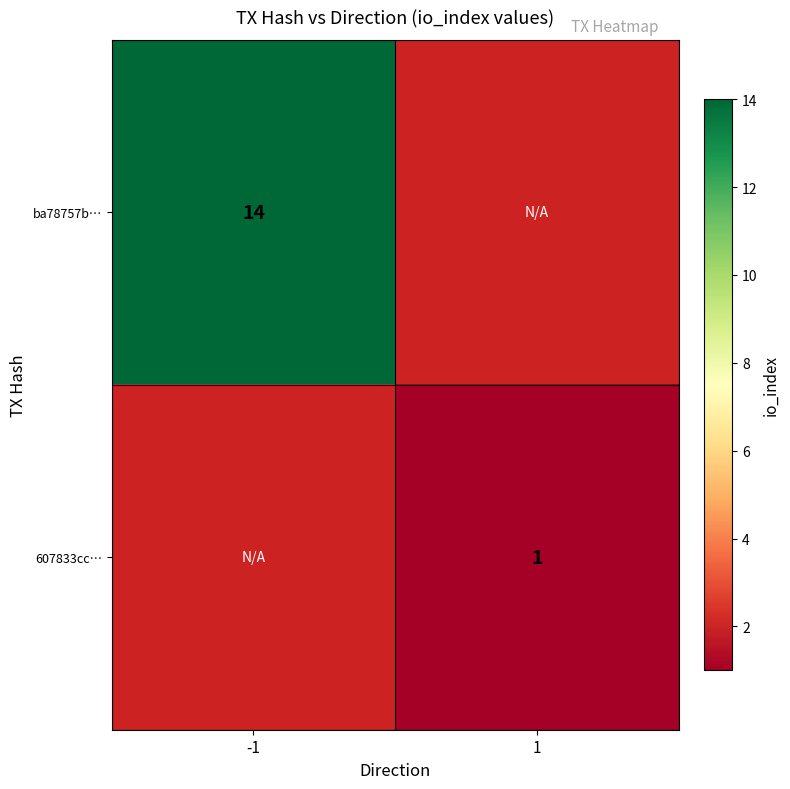

Is it true that 607833cc… equals 1 at 1?

True